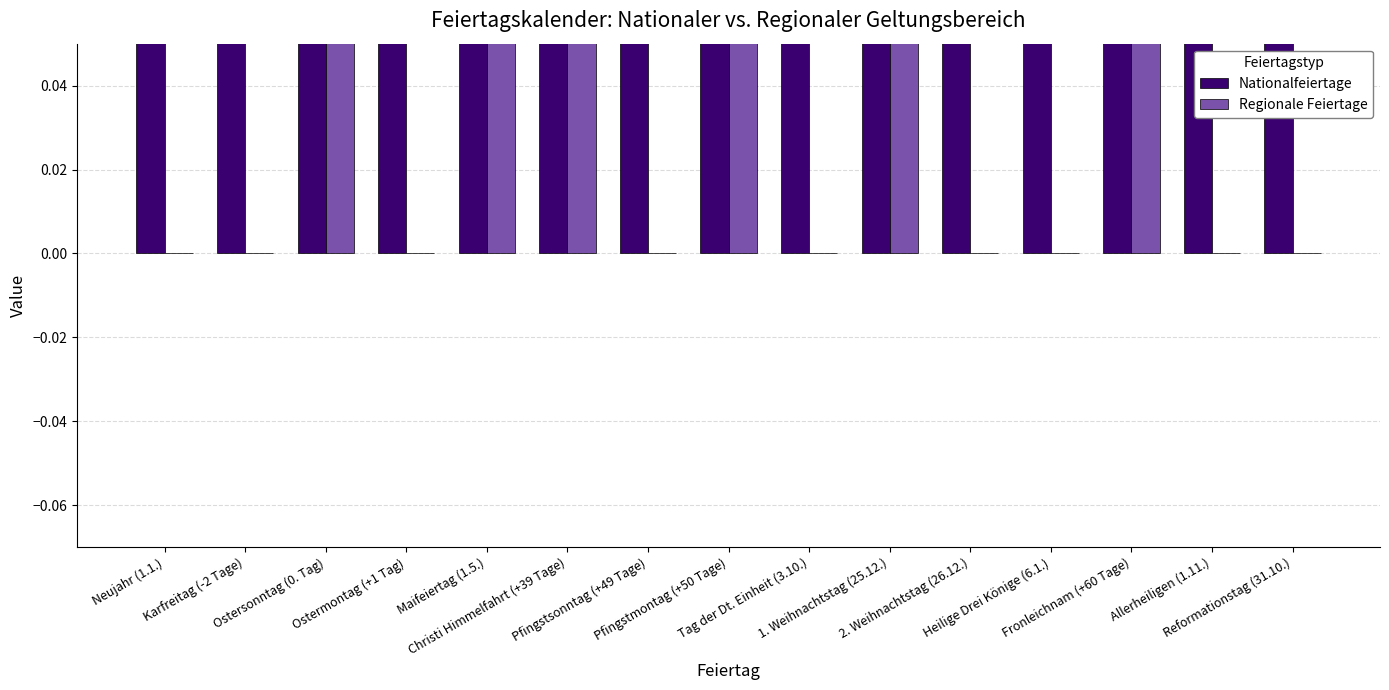

What position from the right is Christi Himmelfahrt (+39 Tage)?

10